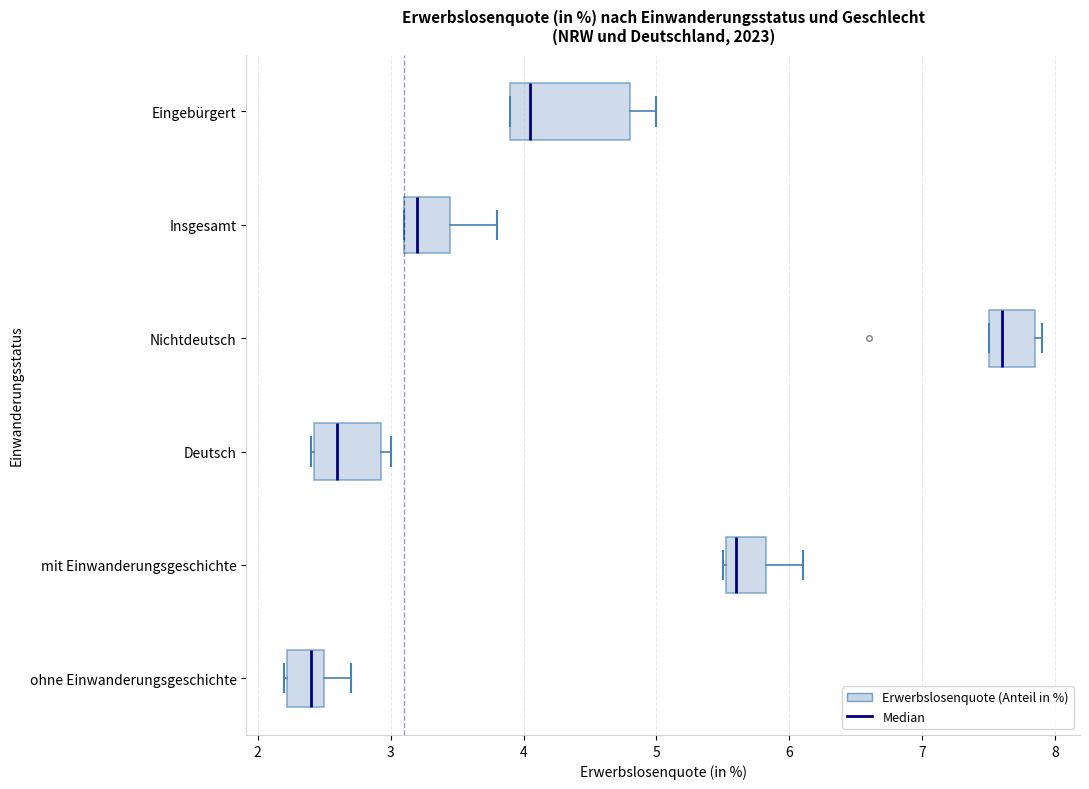

Reading bottom to top, transcribe this box plot: for each box, give where its median line is, the range the box spans, and where its two whiskers end, as read against the x-axis. The values are not printed on the chart, so give them approximately, as read against the axis.

ohne Einwanderungsgeschichte: median 2.4, box 2.2 to 2.5, whiskers 2.2 to 2.7
mit Einwanderungsgeschichte: median 5.6, box 5.5 to 5.8, whiskers 5.5 to 6.1
Deutsch: median 2.6, box 2.4 to 2.9, whiskers 2.4 to 3.0
Nichtdeutsch: median 7.6, box 7.5 to 7.9, whiskers 7.5 to 7.9 (just right of the box's right edge)
Insgesamt: median 3.2, box 3.1 to 3.5, whiskers 3.1 to 3.8
Eingebürgert: median 4.1, box 3.9 to 4.8, whiskers 3.9 to 5.0